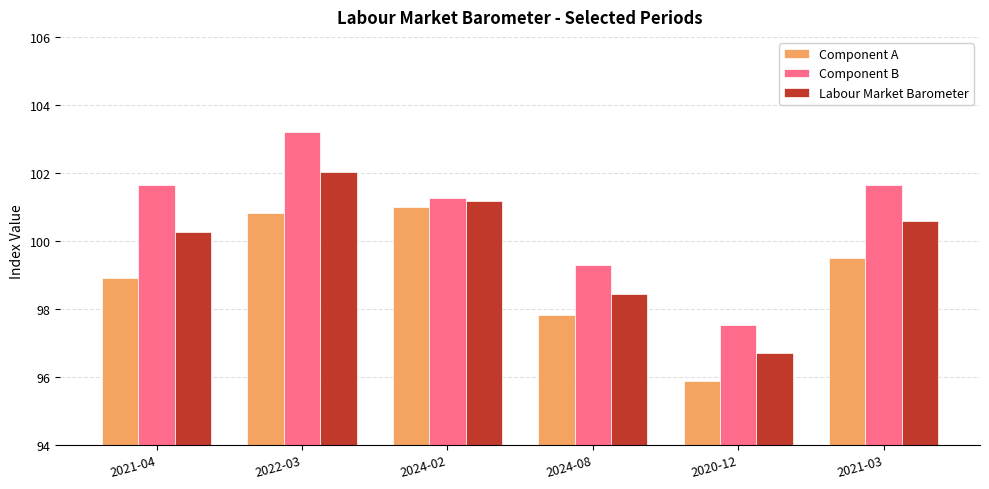

What position from the left is 2021-03?

6